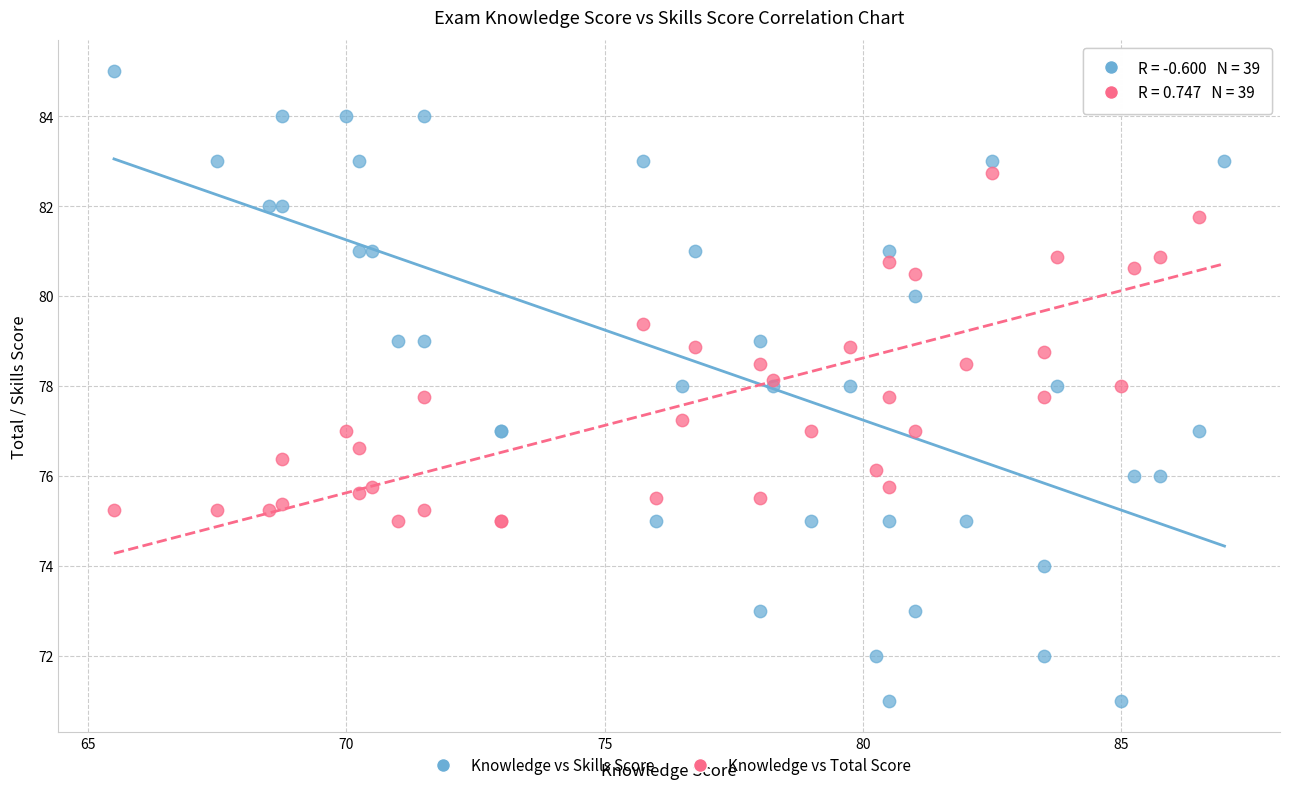

Which series has the largest Y range (max minus min)?

Knowledge vs Skills Score